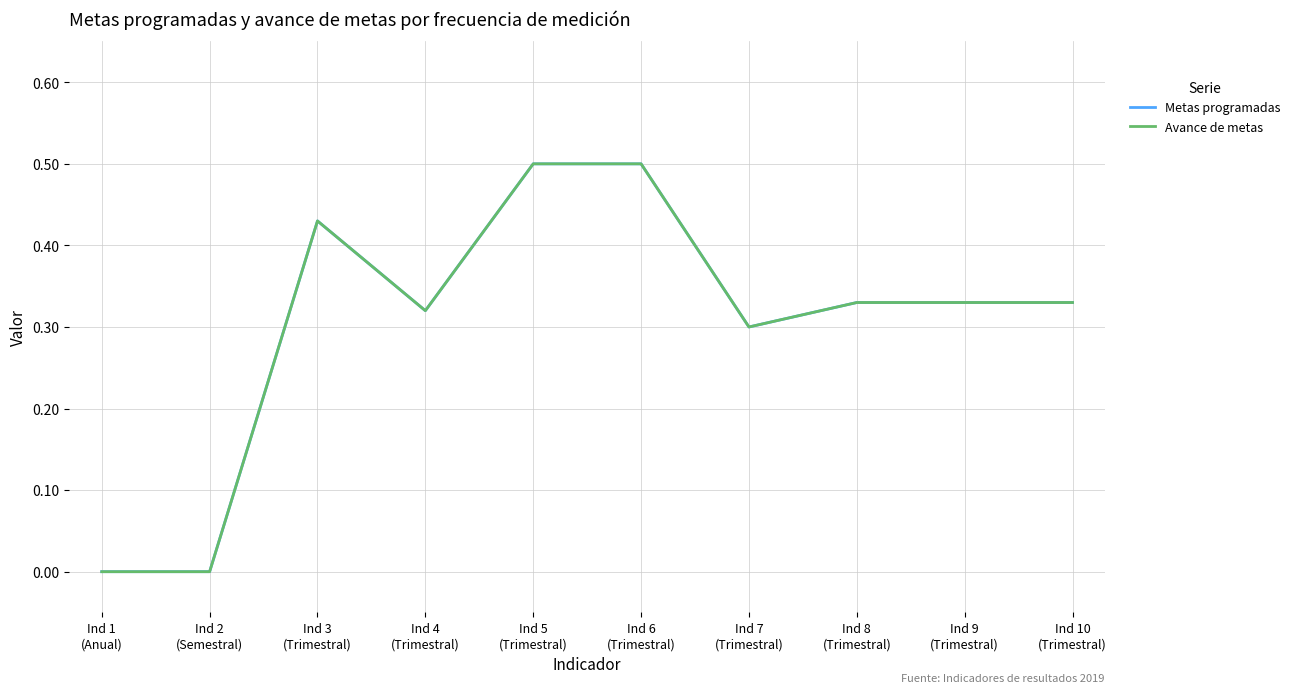

At how many categories does at least one series exceed 0?

8